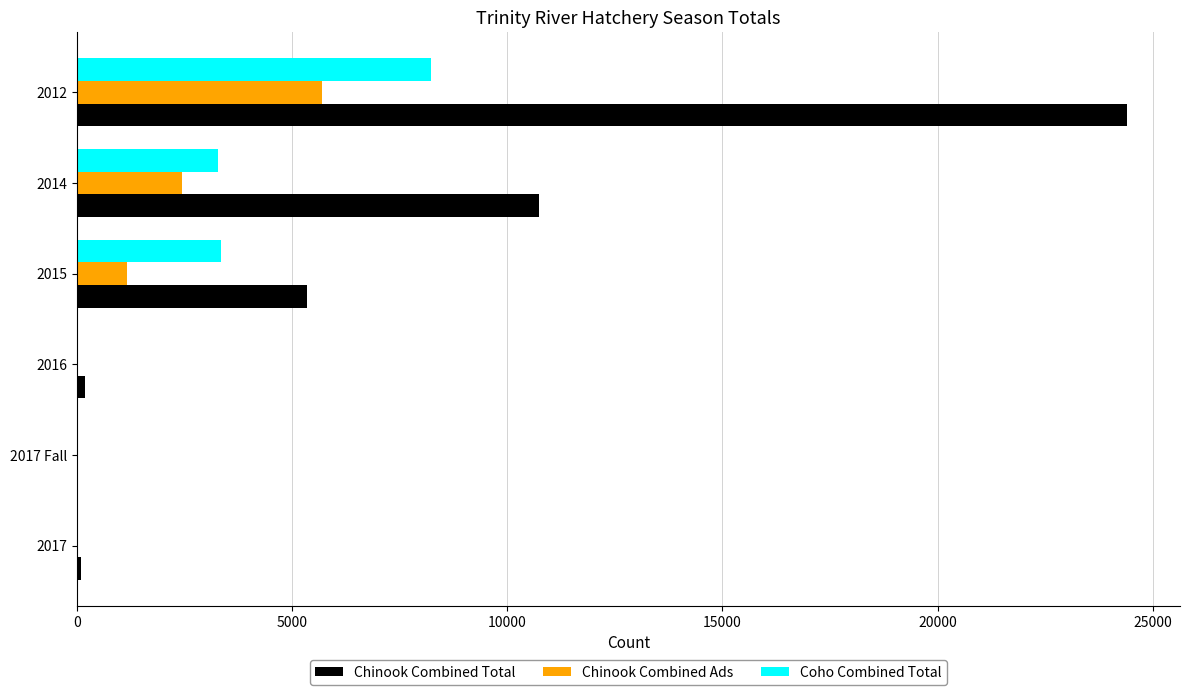

What are all the series names shown in the legend?

Chinook Combined Total, Chinook Combined Ads, Coho Combined Total